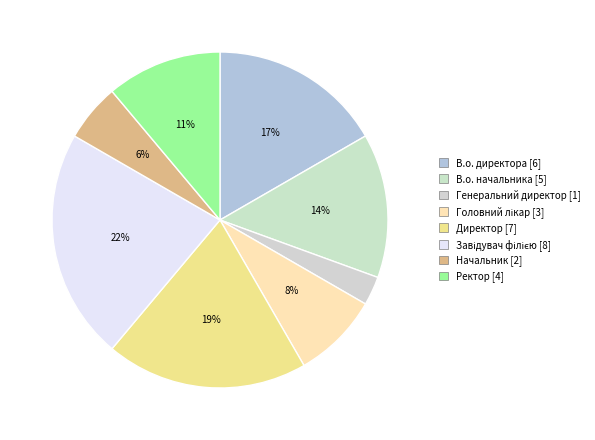

Rank the categories by value from lowest to highest.

Генеральний директор, Начальник, Головний лікар, Ректор, В.о. начальника, В.о. директора, Директор, Завідувач філією